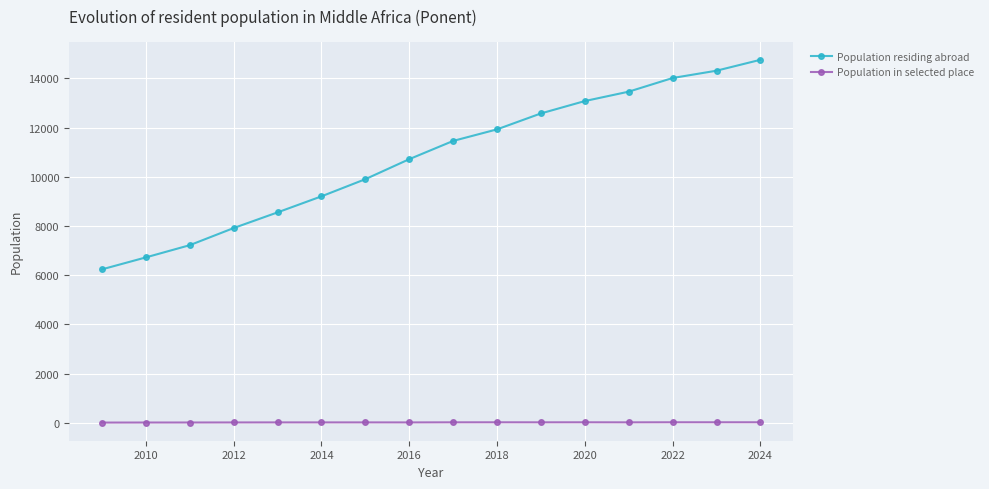

What is the smallest value displayed?

6